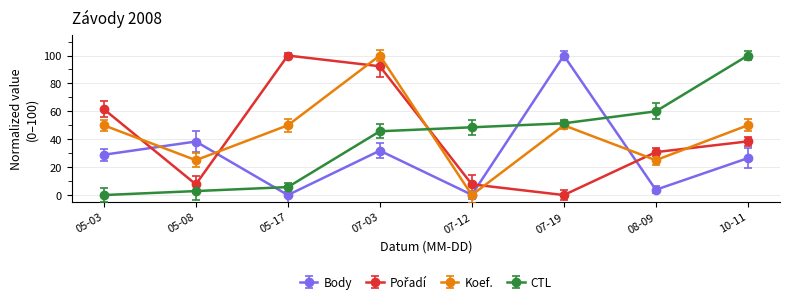

Is it true that Body equals 31.8 at 07-03?

True